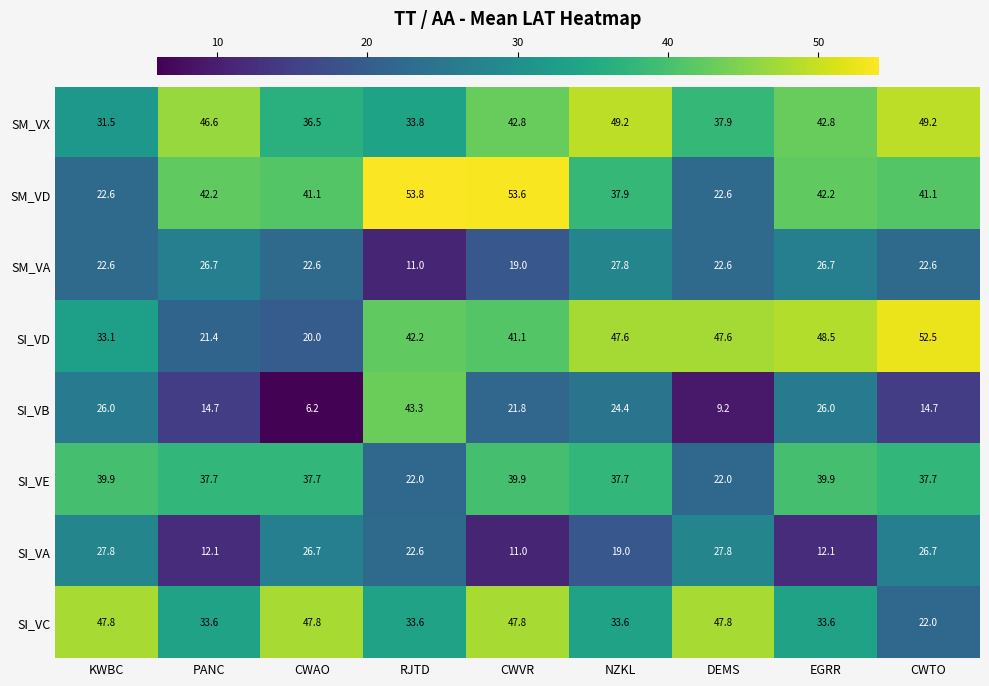

Where is SM_VA nearest to the value 19?

CWVR